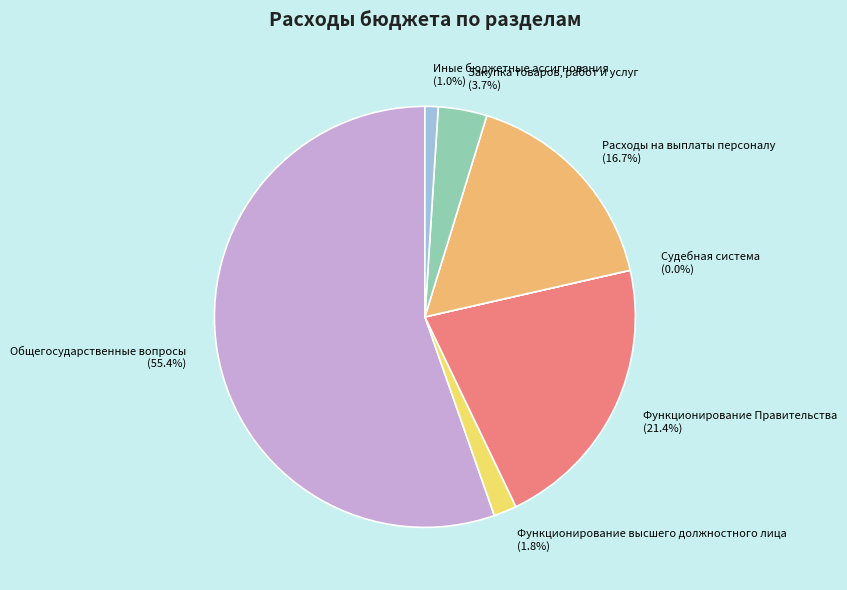

Is there a majority slice in this chart?

Yes